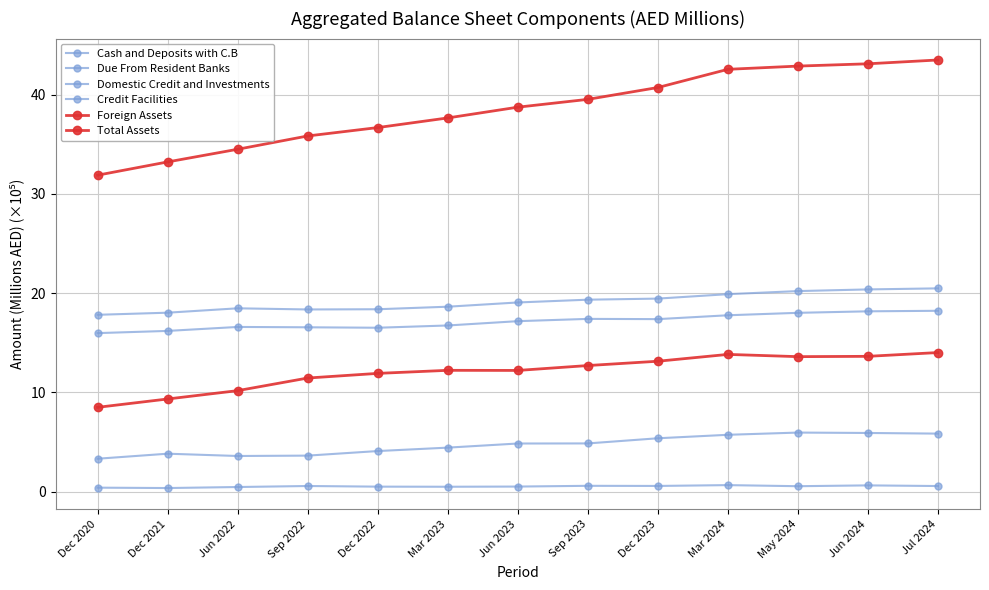

Which category has the lowest value across all series?

Dec 2021